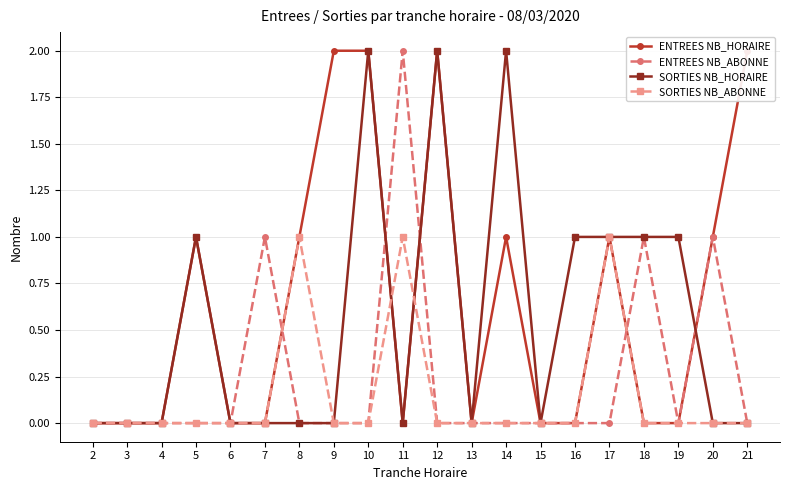

Reading left to right, what are all the values shown in this chart?

ENTREES NB_HORAIRE: 0	0	0	1	0	0	1	2	2	0	2	0	1	0	0	1	0	0	1	2
ENTREES NB_ABONNE: 0	0	0	0	0	1	0	0	0	2	0	0	0	0	0	0	1	0	1	0
SORTIES NB_HORAIRE: 0	0	0	1	0	0	0	0	2	0	2	0	2	0	1	1	1	1	0	0
SORTIES NB_ABONNE: 0	0	0	0	0	0	1	0	0	1	0	0	0	0	0	1	0	0	0	0